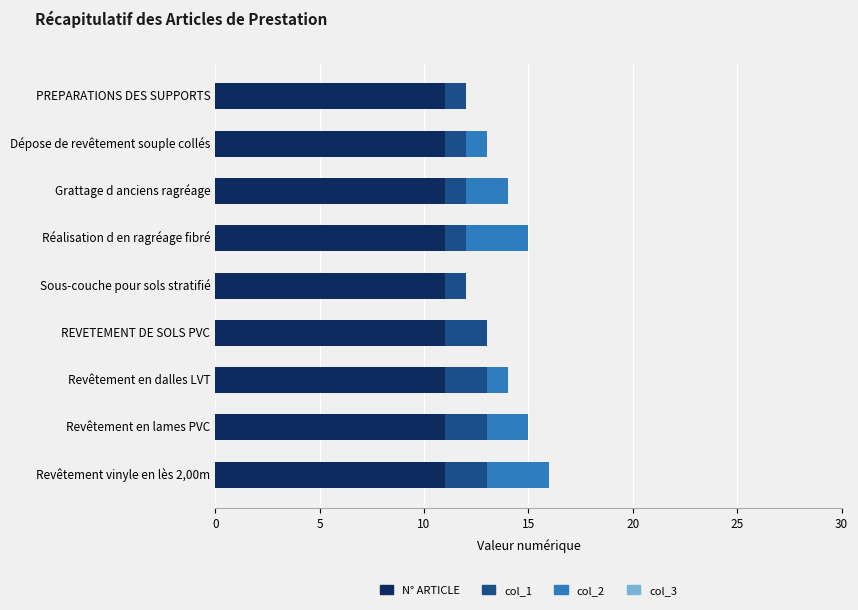

What value does the N° ARTICLE series have at Sous-couche pour sols stratifié?

11